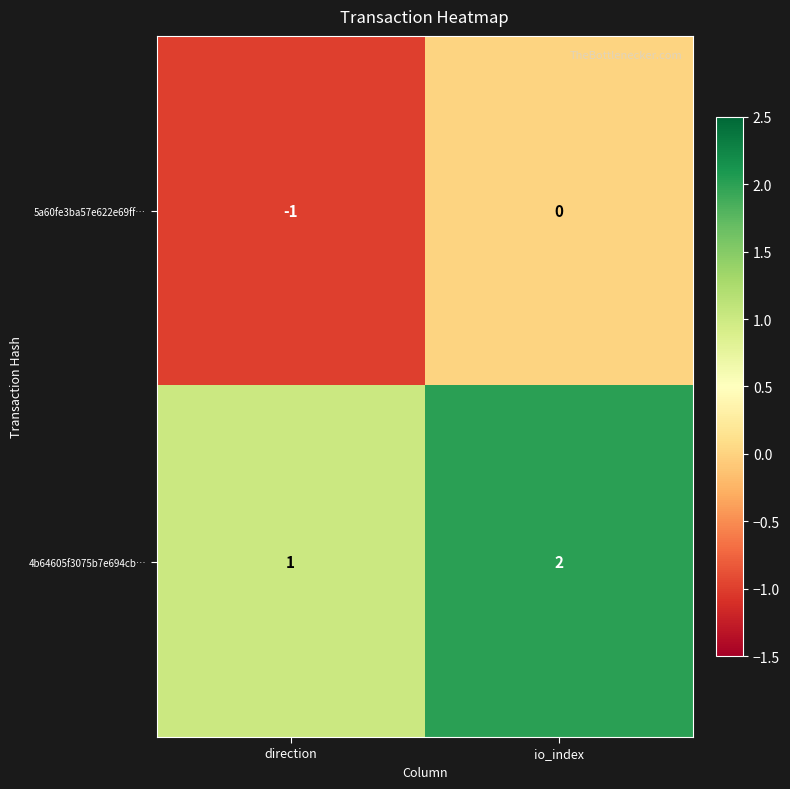

Reading left to right, what are all the values shown in this chart?

5a60fe3ba57e622e69ff…: direction=-1	io_index=0
4b64605f3075b7e694cb…: direction=1	io_index=2